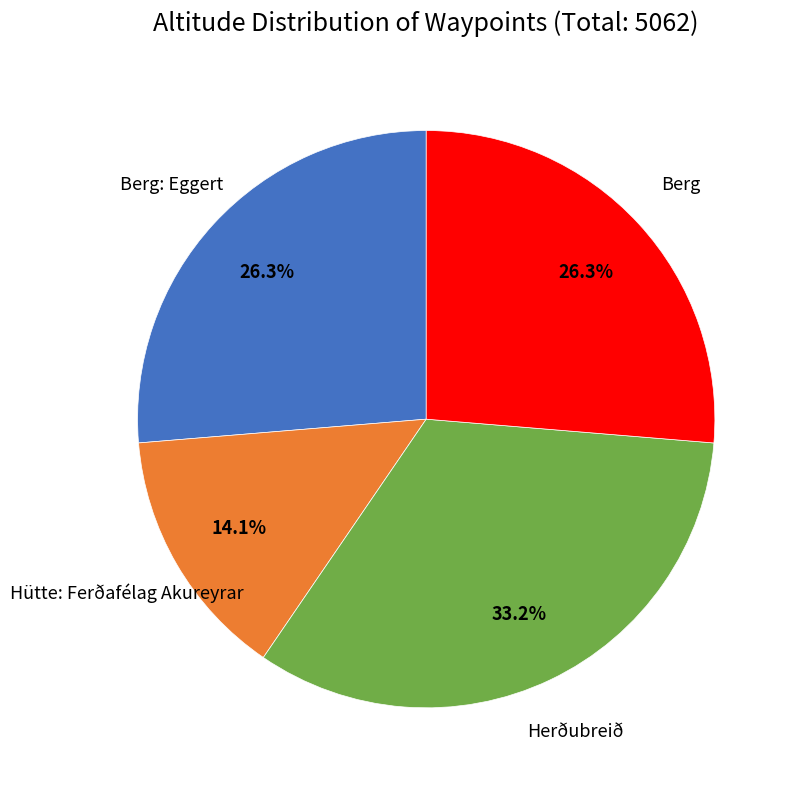

Does Herðubreið represent more than half of the total?

No